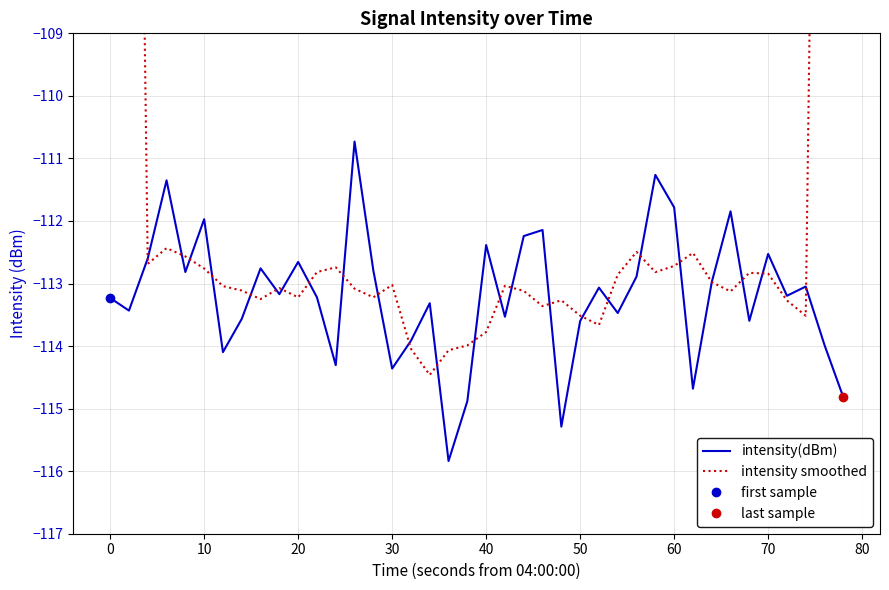

Rank the series by their maximum value, from lowest to highest.

intensity(dBm), intensity smoothed